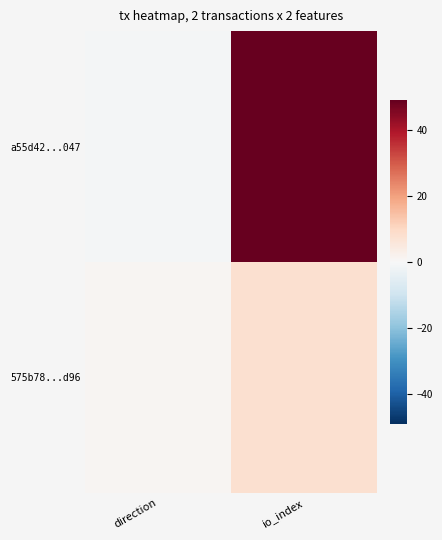

Reading left to right, transcribe all the data shown in this chart.

a55d42...047: direction=-1	io_index=49
575b78...d96: direction=1	io_index=8